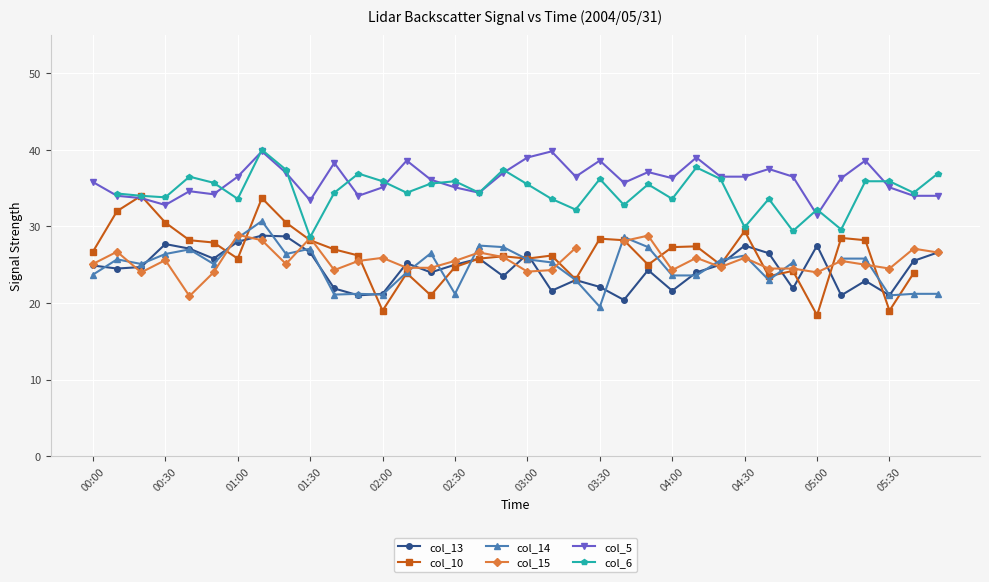

How many col_6 values are between 32 and 36?

22